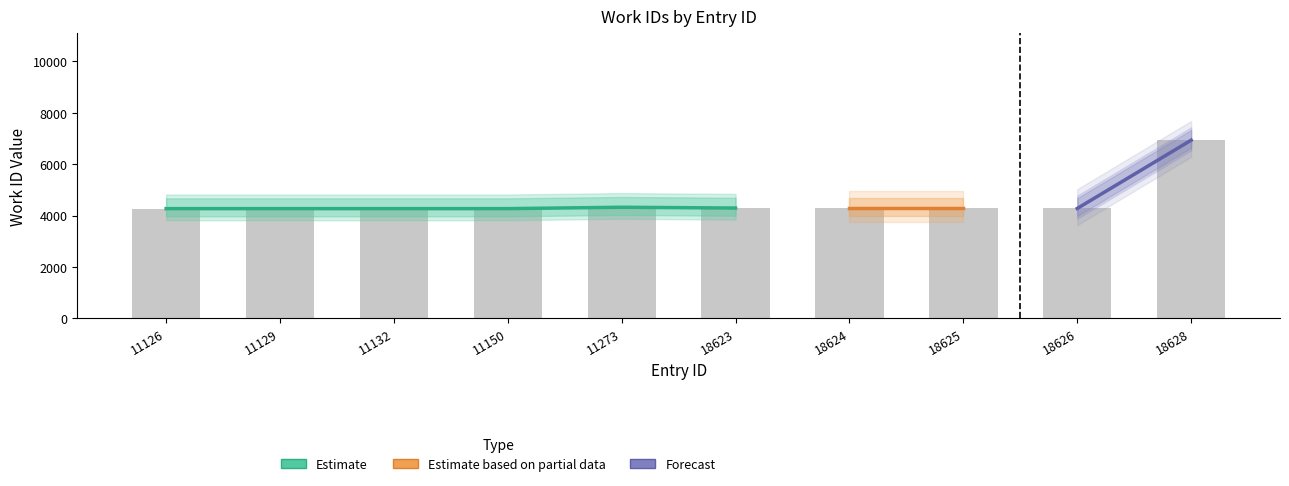

Which has a higher value, 18623 or 11132?

18623